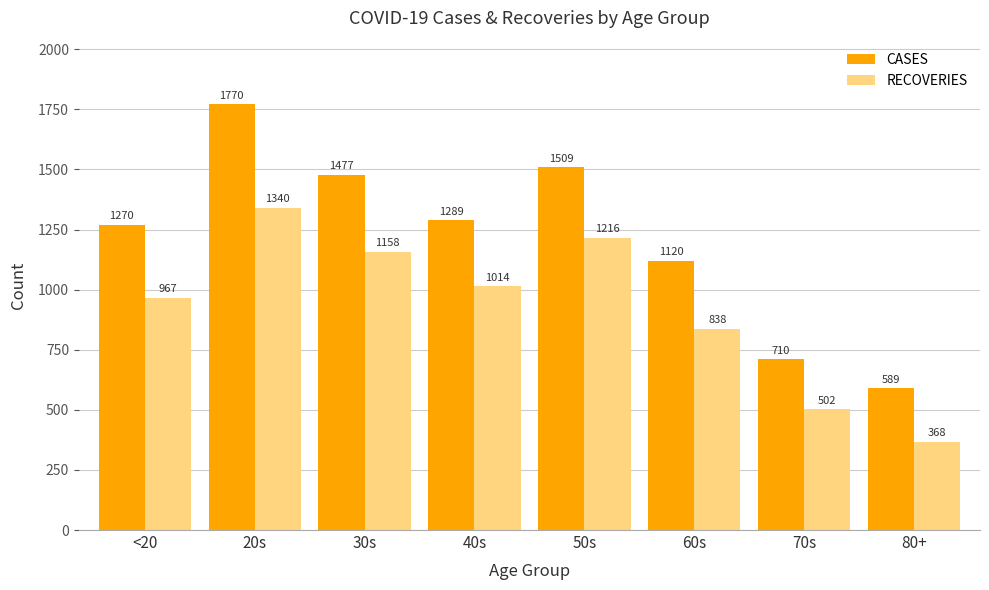

Which series changed the most between 50s and 80+?

CASES